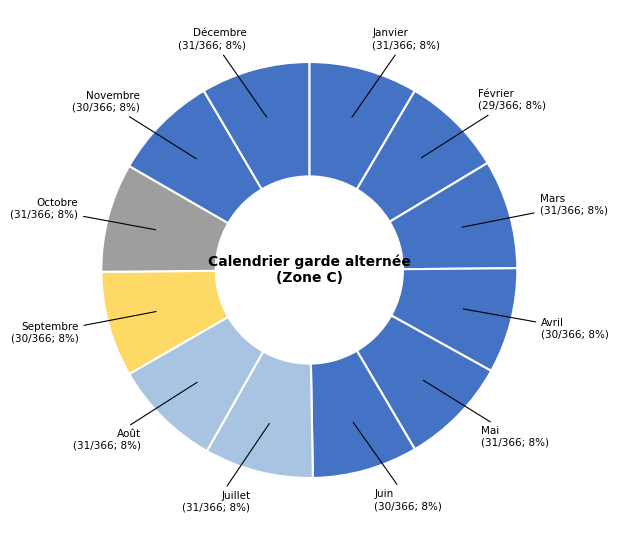

Combined, do Juin and Novembre account for over 50%?

No